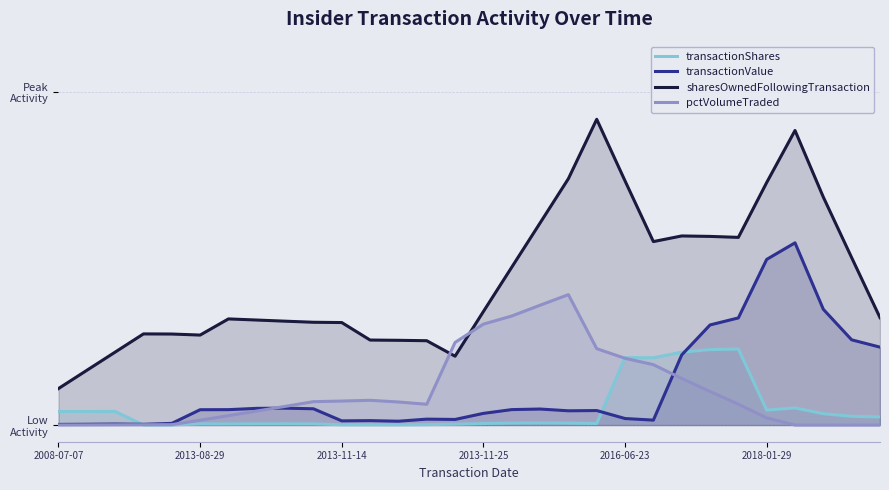

What is the approximate value of pctVolumeTraded at 17?

0.4